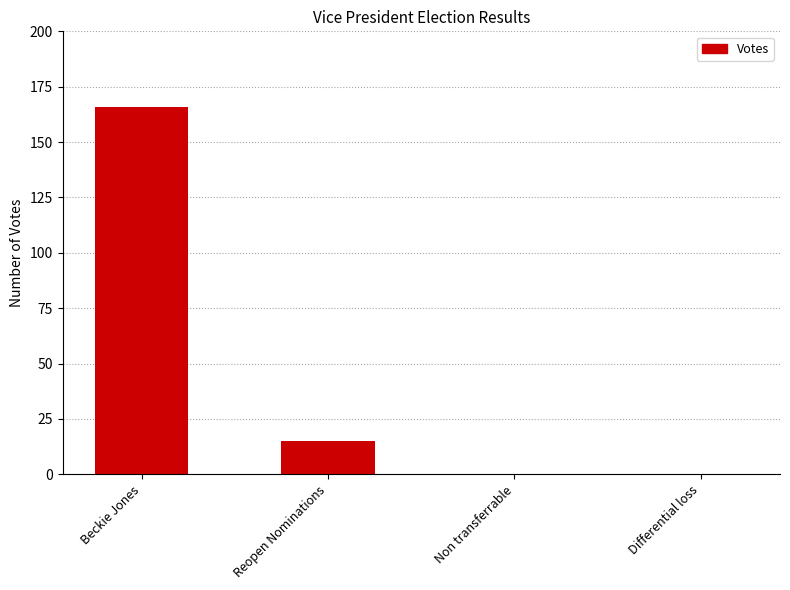

At which label is the value closest to 83?

Reopen Nominations